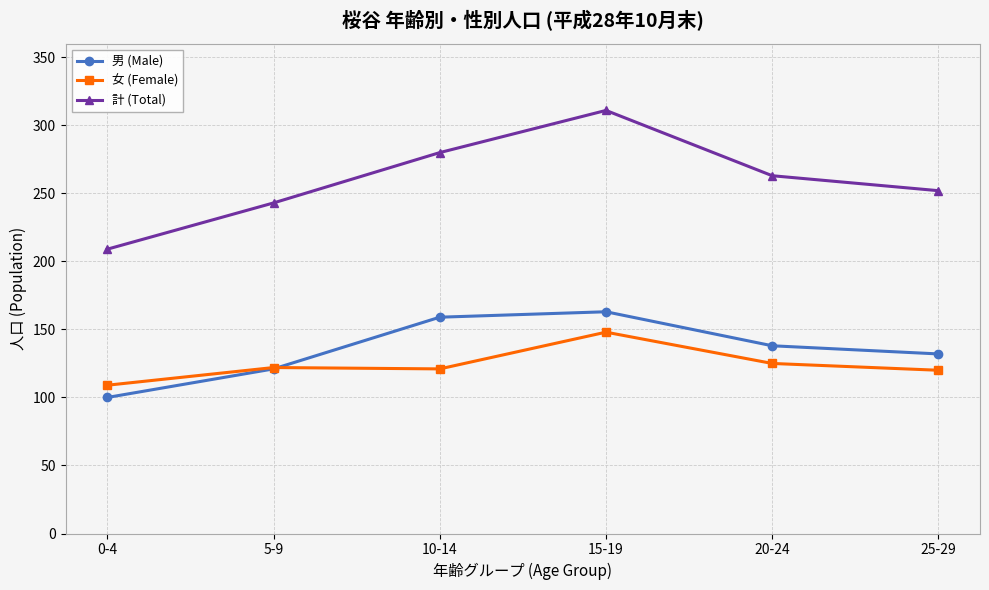

At which category is the sum across all series the highest?

15-19